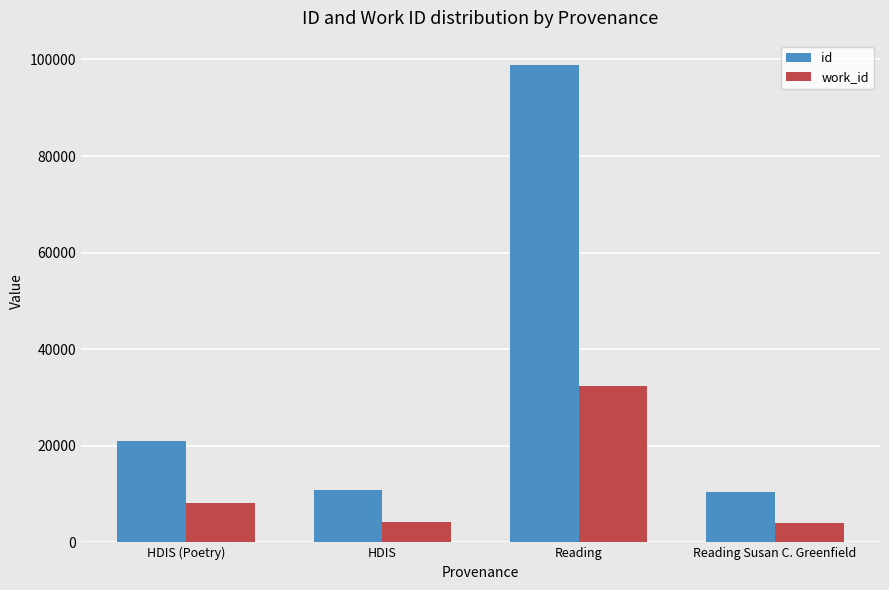

What is the label of the 2nd bar from the left?

HDIS